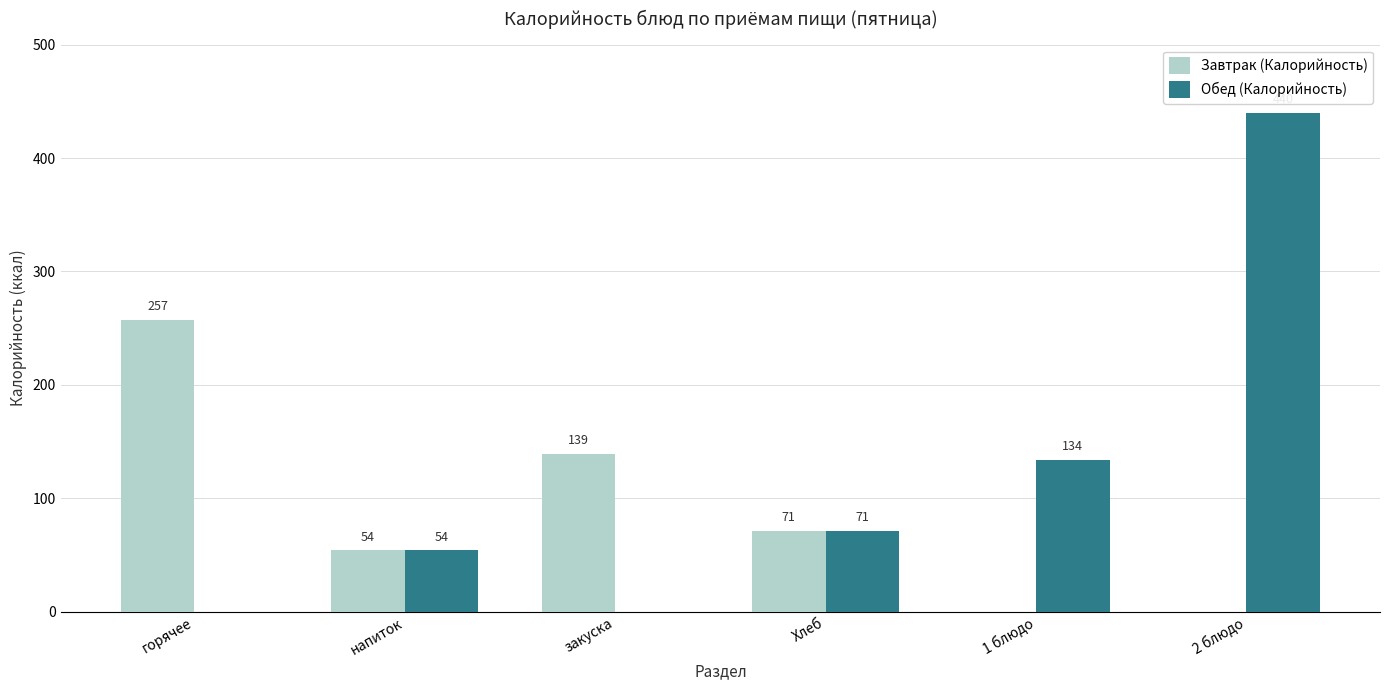

How many values in Обед (Калорийность) are above zero?

4